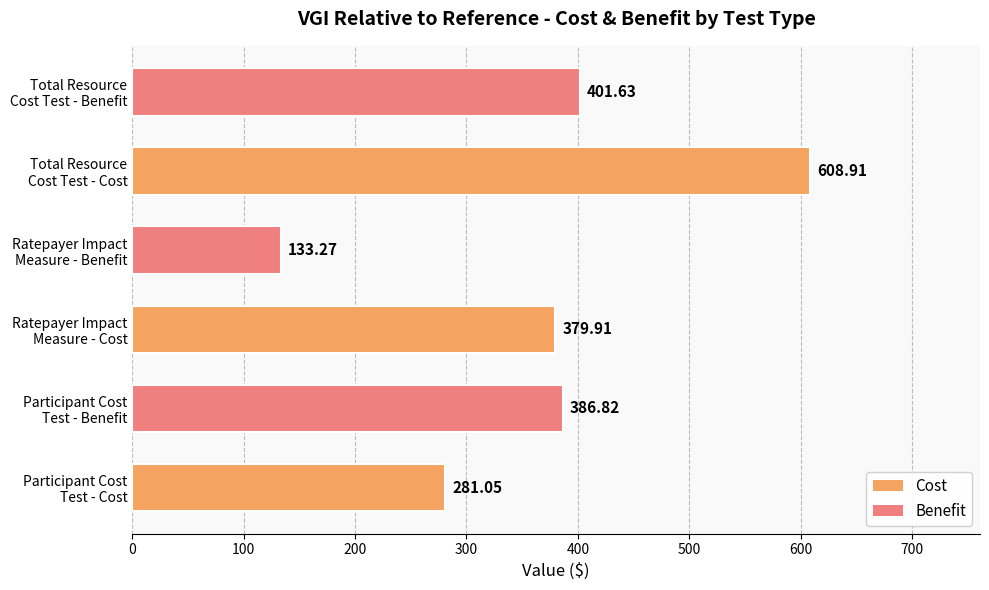

Which label corresponds to the smallest value in the chart?

Ratepayer Impact
Measure - Benefit